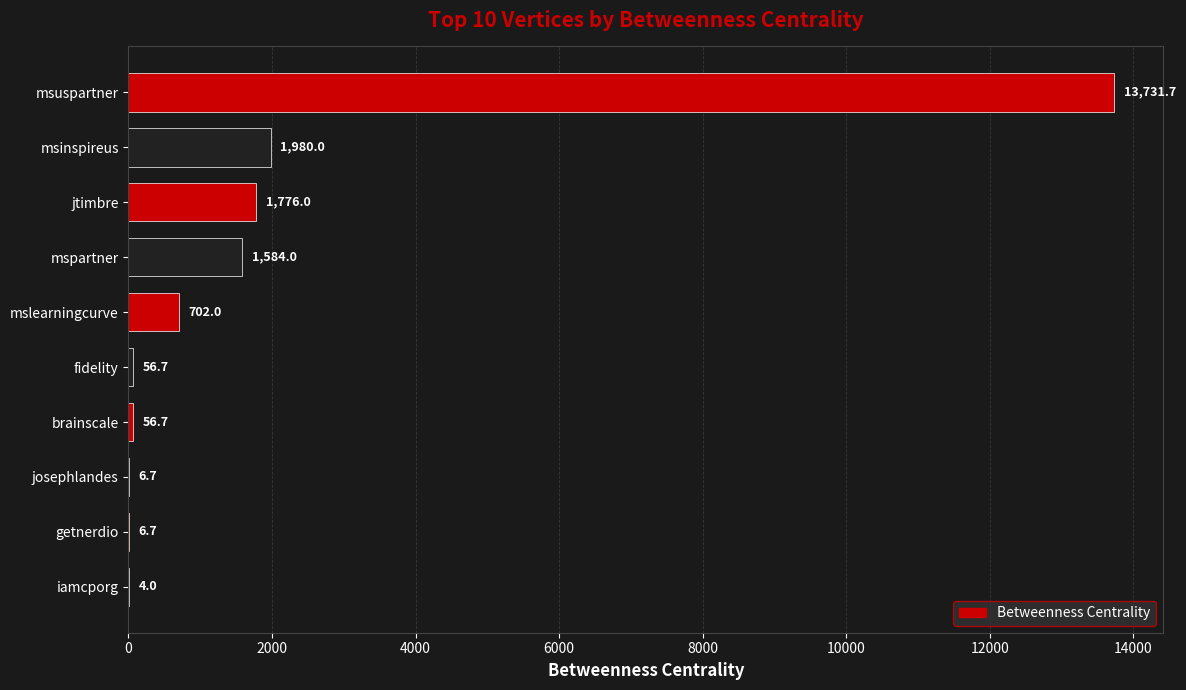

What is the change in value from mslearningcurve to getnerdio?

-695.3